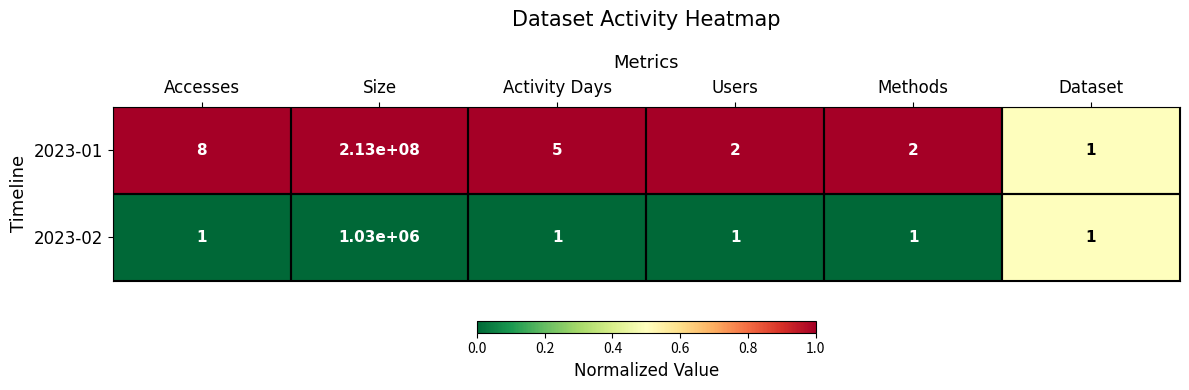

Which label corresponds to the largest value in the chart?

Size